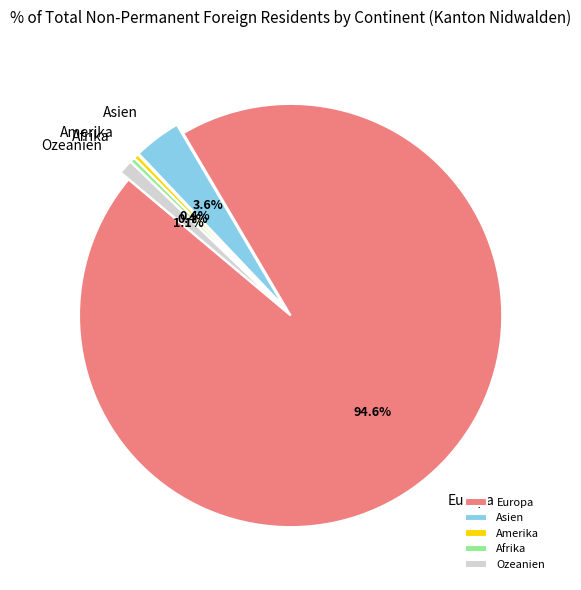

To the nearest percent, what is the average slice percentage?

20%